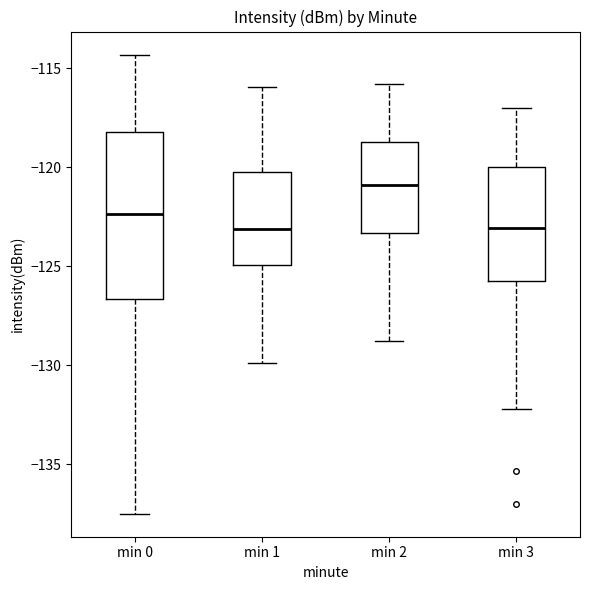

Reading left to right, read every box against the y-axis: the position of its median line, the range the box covers, and the ends of its whiskers. The values are not printed on the chart, so give them approximately, as read against the axis.

min 0: median -122.5, box -126.5 to -118.0, whiskers -137.5 to -114.5
min 1: median -123.0, box -125.0 to -120.5, whiskers -130.0 to -116.0
min 2: median -121.0, box -123.5 to -118.5, whiskers -129.0 to -116.0
min 3: median -123.0, box -125.5 to -120.0, whiskers -132.0 to -117.0